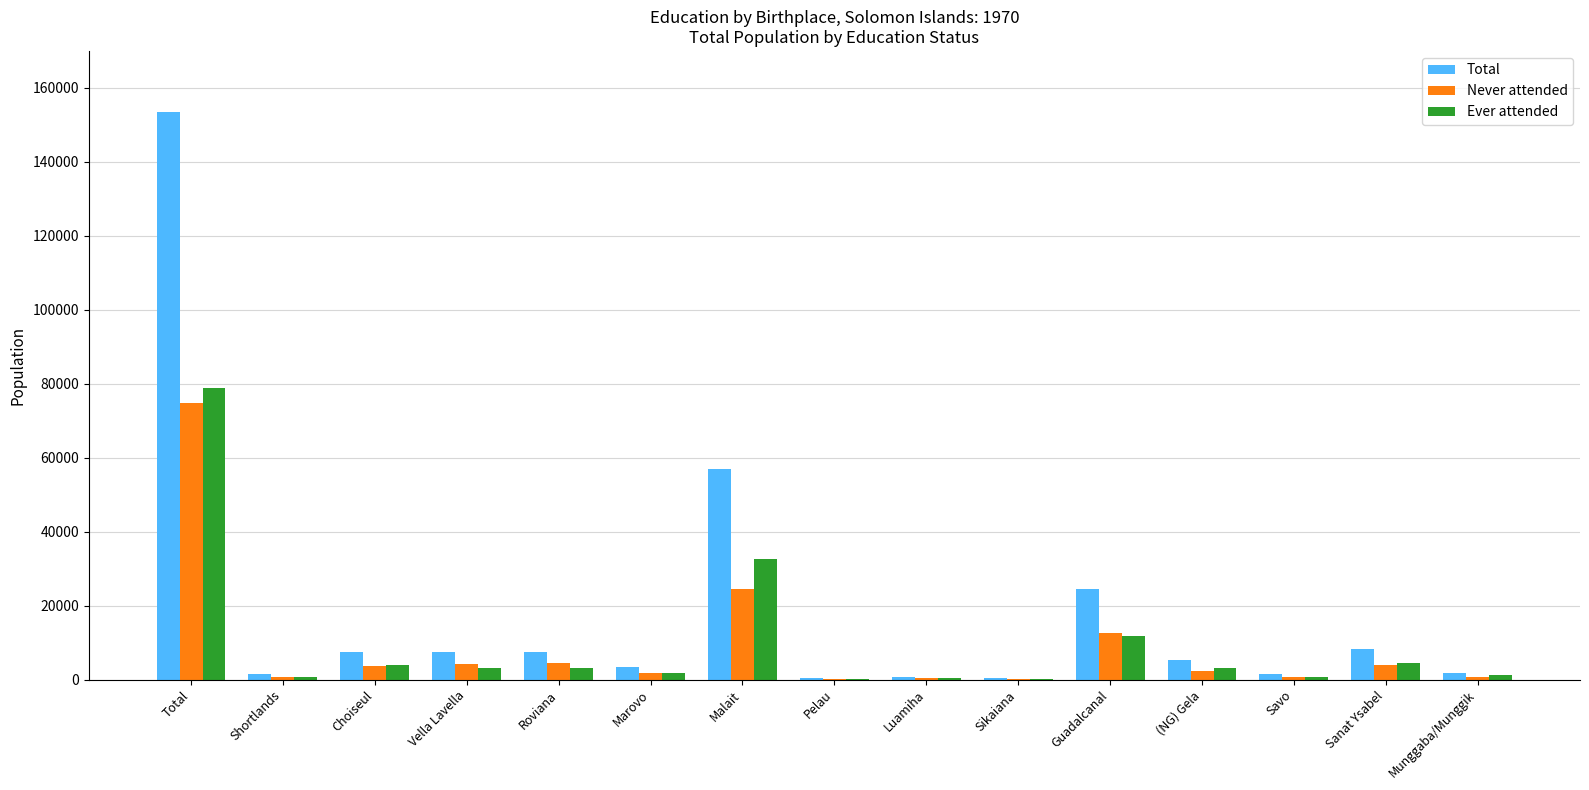

Which series has the largest total across all categories?

Total